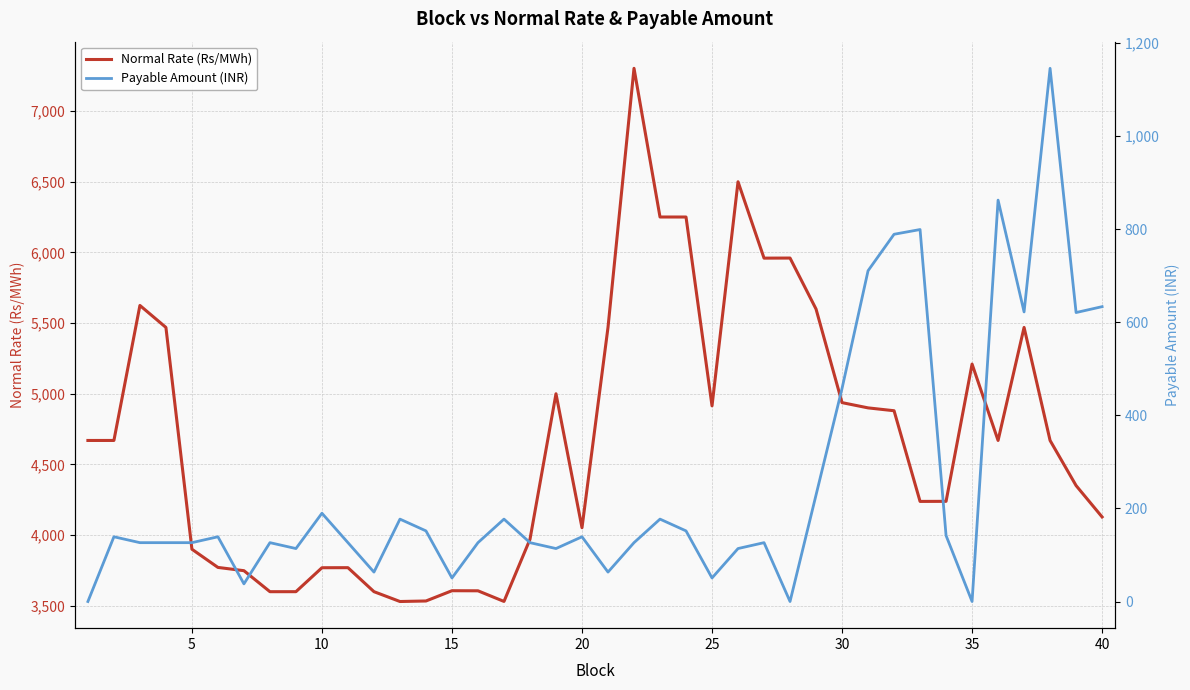

The value of Normal Rate (Rs/MWh) at 15 is 3607.6. True or false?

True